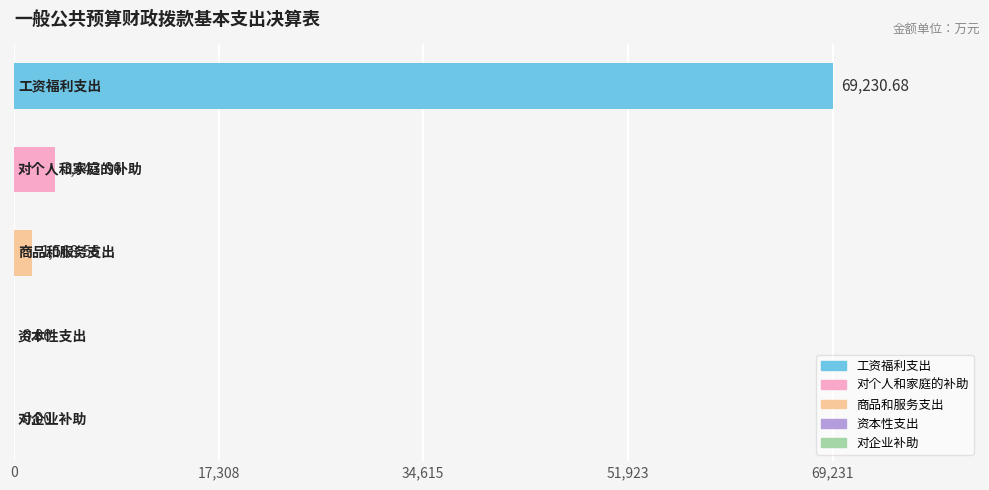

At which category does the chart reach its minimum across all series?

资本性支出